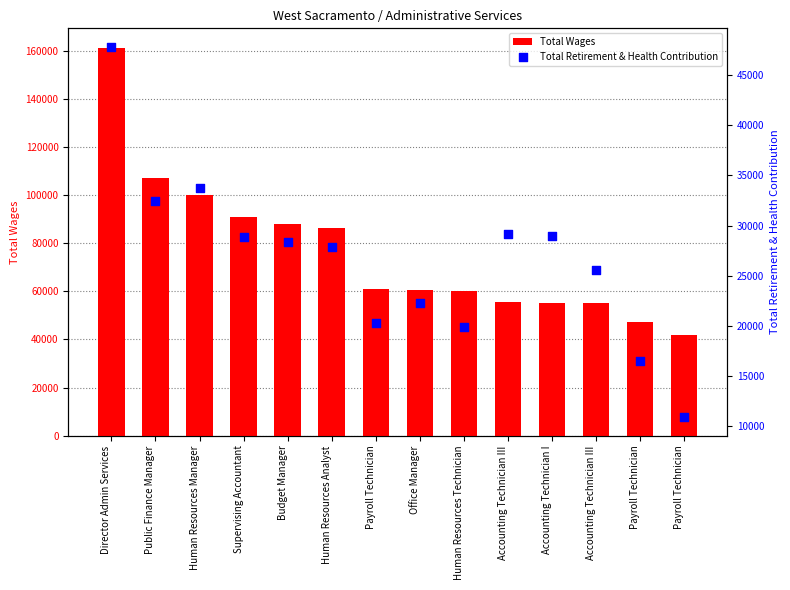

At how many categories does at least one series exceed 78550?

6